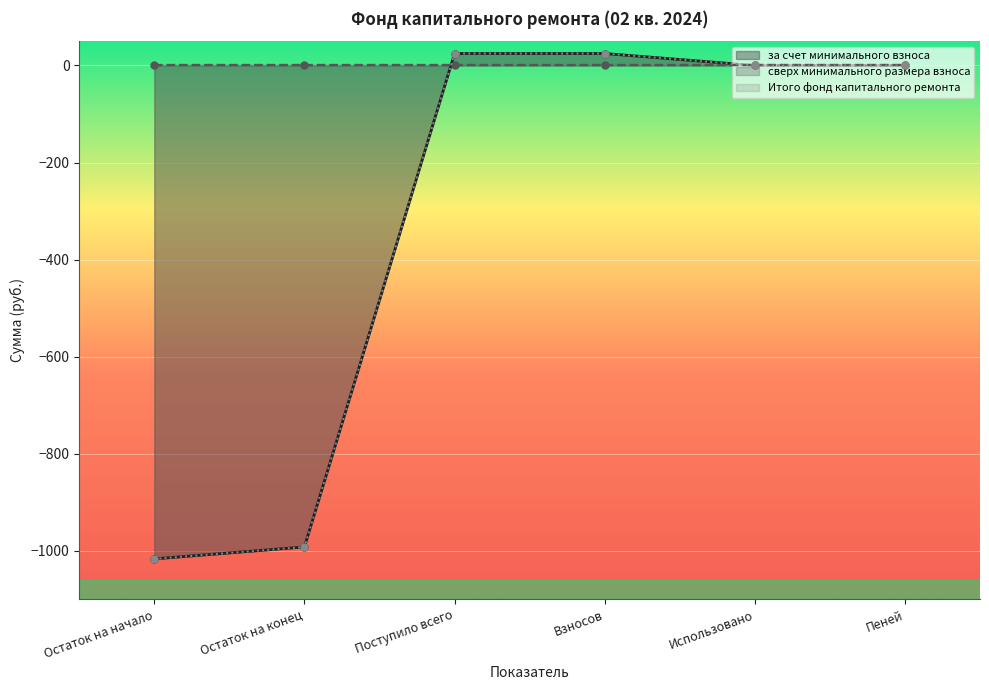

At which label does Итого фонд капитального ремонта first exceed 0?

Поступило всего